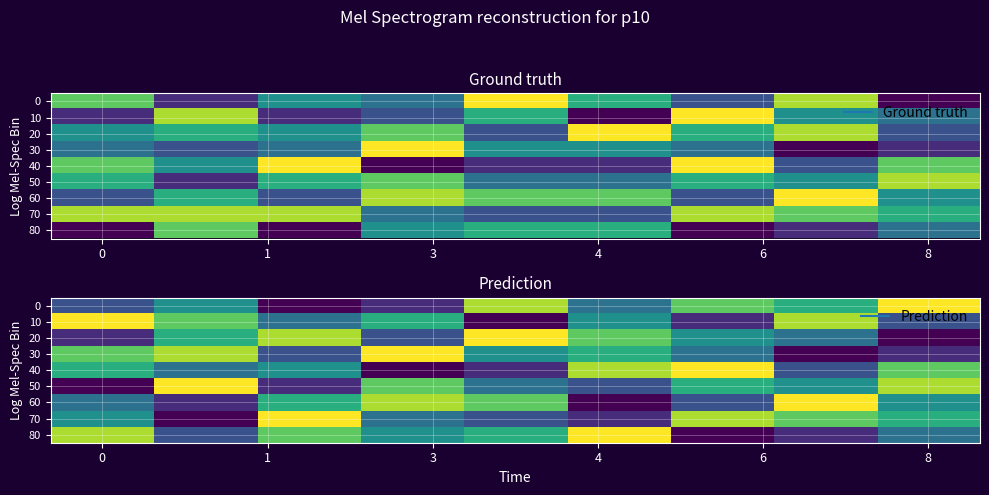

At how many categories does at least one series exceed 3?

9